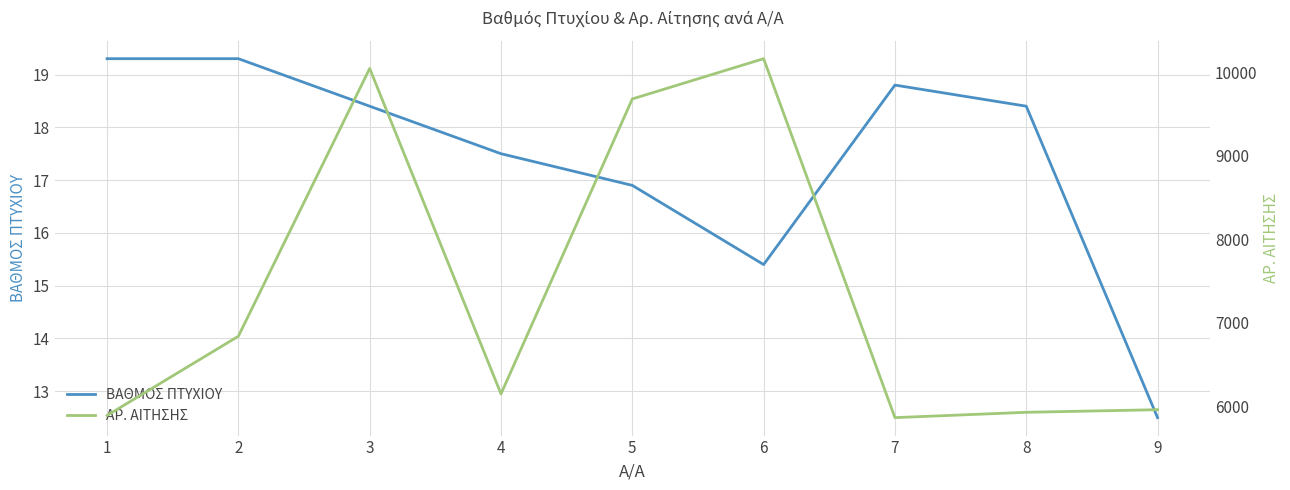

At which category is the sum across all series the highest?

6